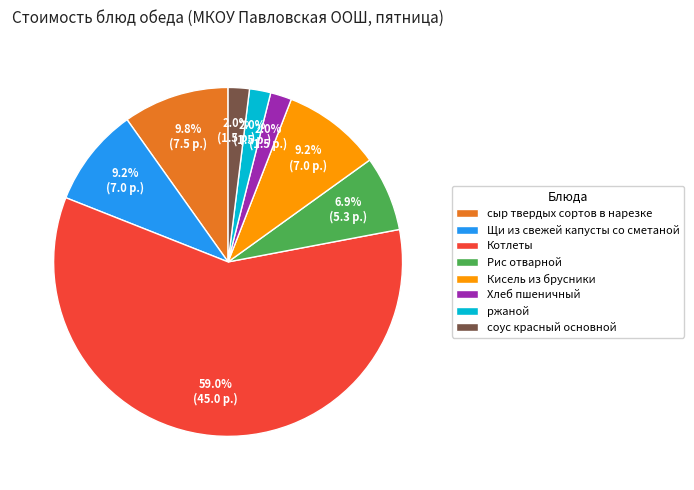

Count the number of slices in the pie.

8